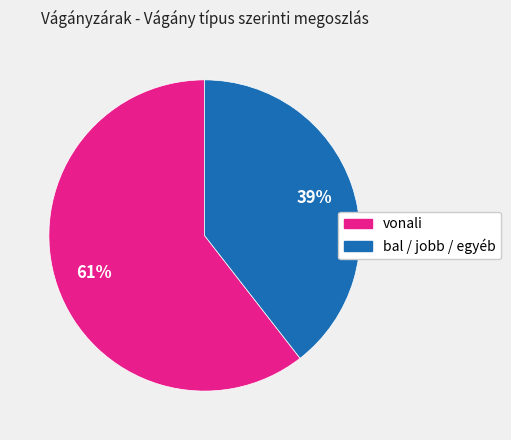

To the nearest percent, what is the average slice percentage?

50%